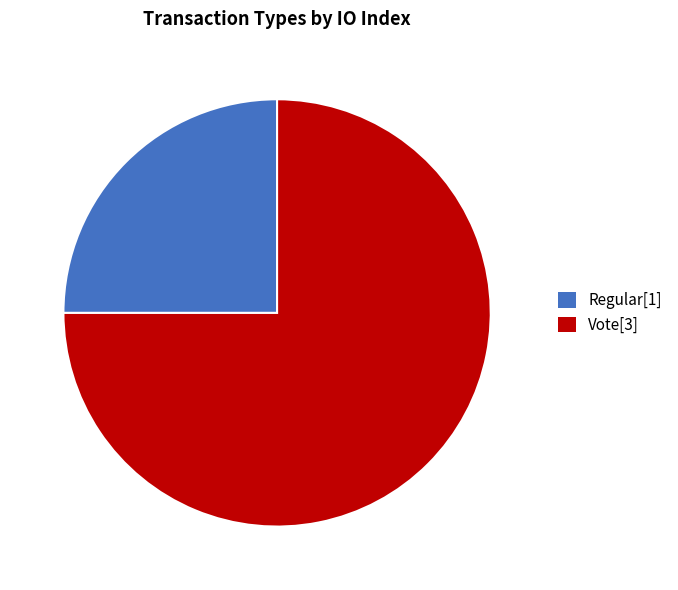

Which slice is the largest?

Vote